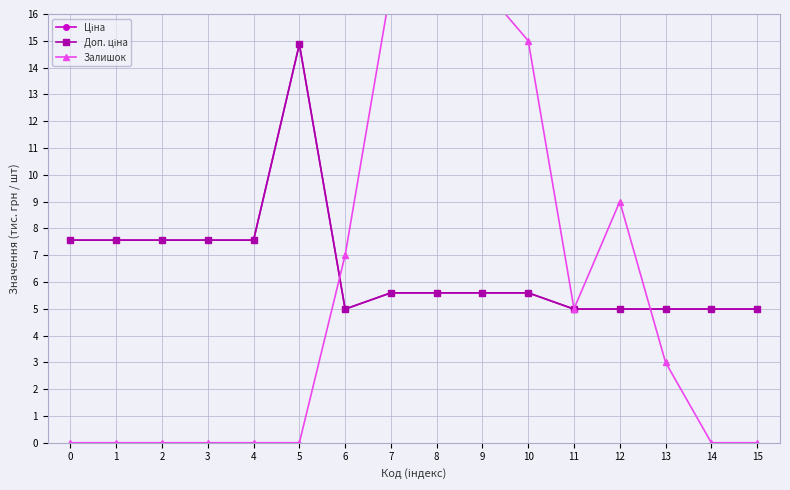

How many positive values does the Залишок series have?

8